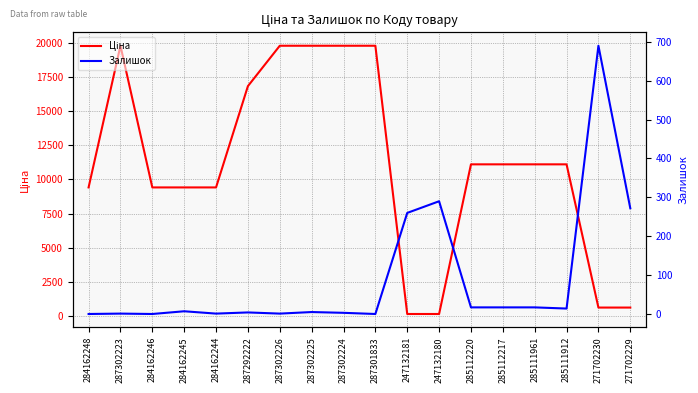

At which category is the sum across all series the highest?

287302225